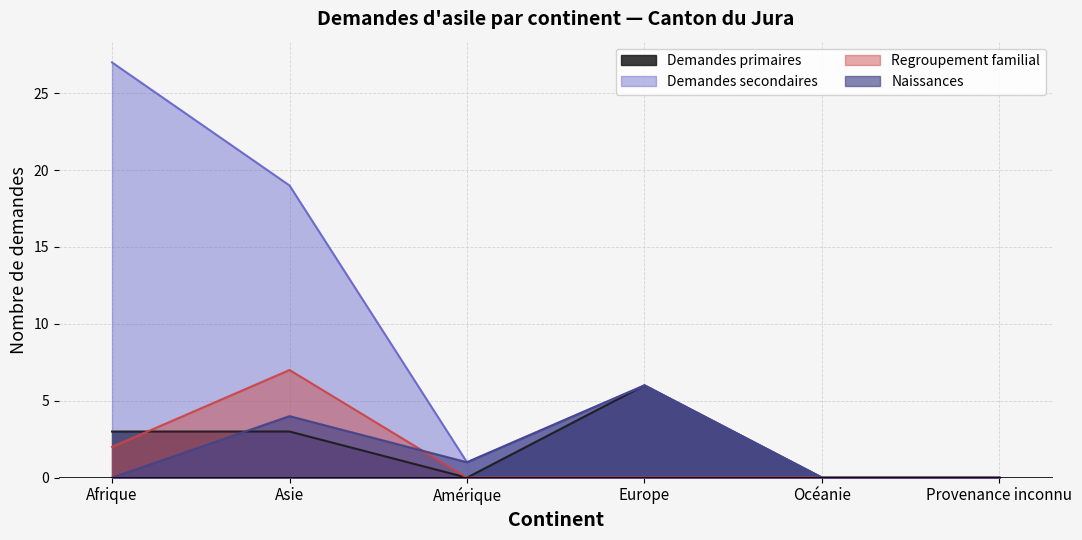

Between which two adjacent categories do Naissances and Regroupement familial first intersect?

Asie and Amérique